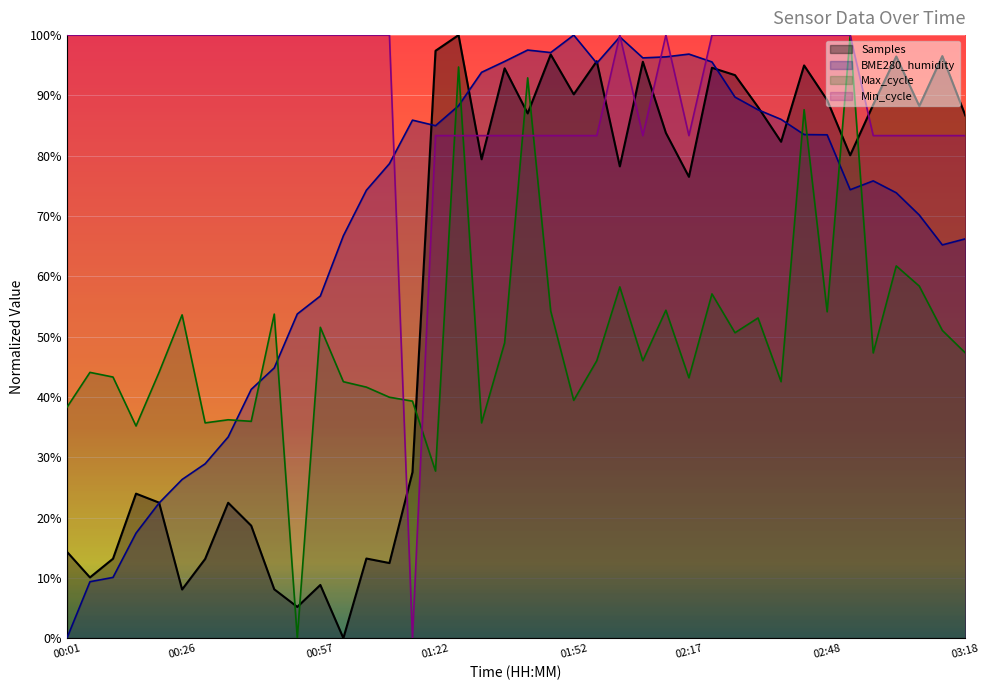

Rank the series by their average value, from lowest to highest.

Max_cycle, Samples, BME280_humidity, Min_cycle